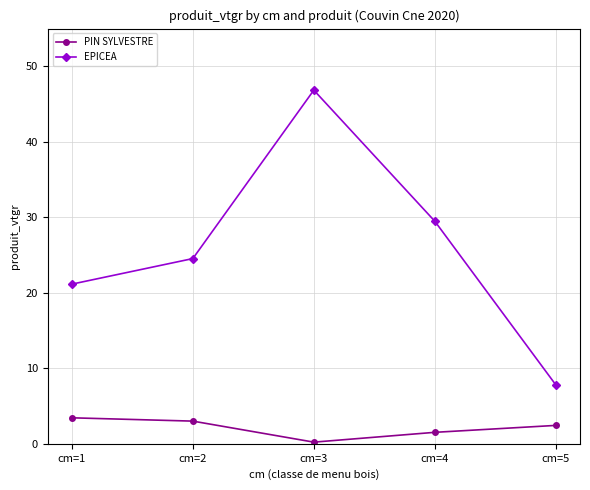

What is the minimum value for PIN SYLVESTRE?

0.2